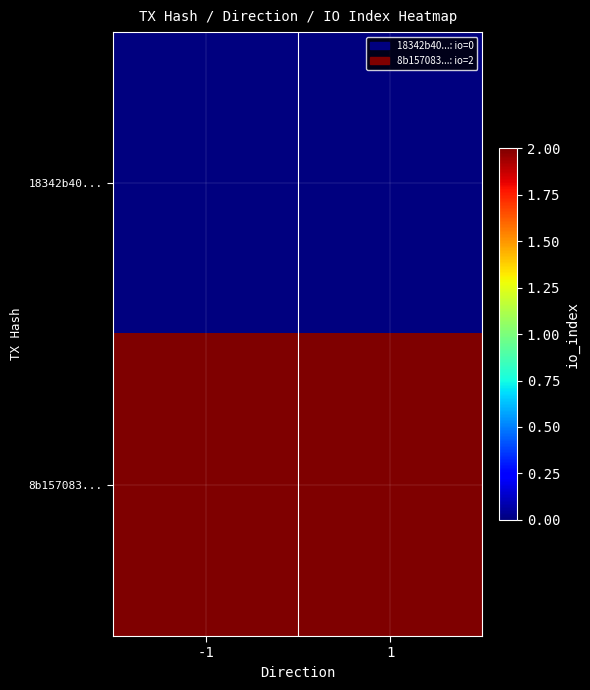

Count the number of data series in this chart.

2